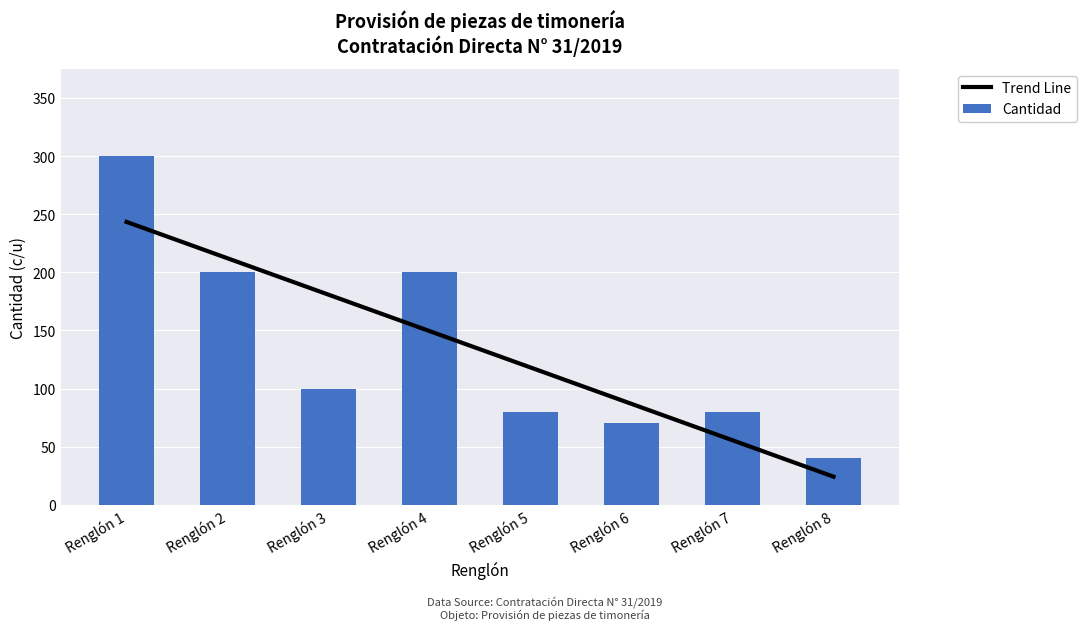

Reading left to right, list all the values displayed in this chart.

Trend Line: Renglón 1=243.3	Renglón 2=212.0	Renglón 3=180.7	Renglón 4=149.4	Renglón 5=118.1	Renglón 6=86.8	Renglón 7=55.5	Renglón 8=24.2
Cantidad: Renglón 1=300.0	Renglón 2=200.0	Renglón 3=100.0	Renglón 4=200.0	Renglón 5=80.0	Renglón 6=70.0	Renglón 7=80.0	Renglón 8=40.0